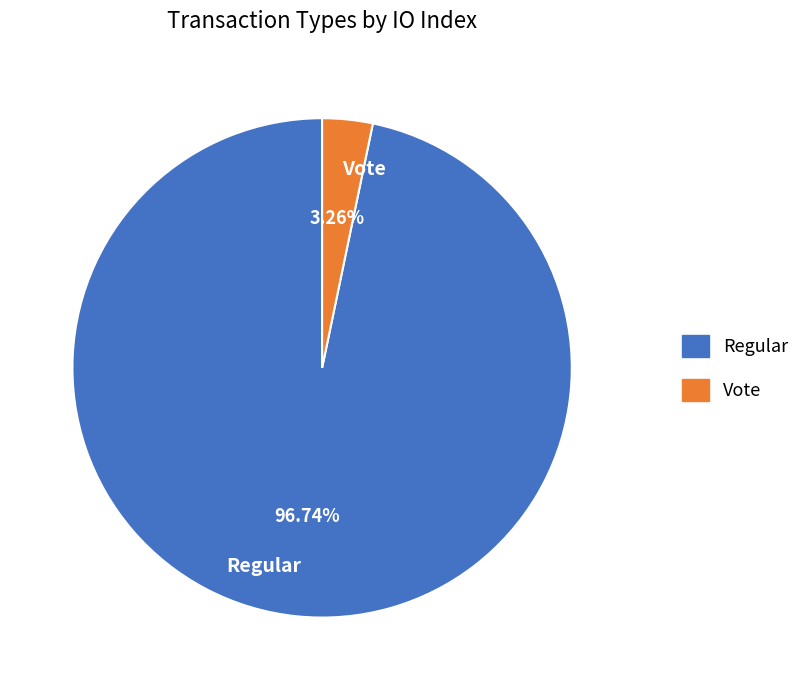

Is Vote the majority of the pie?

No